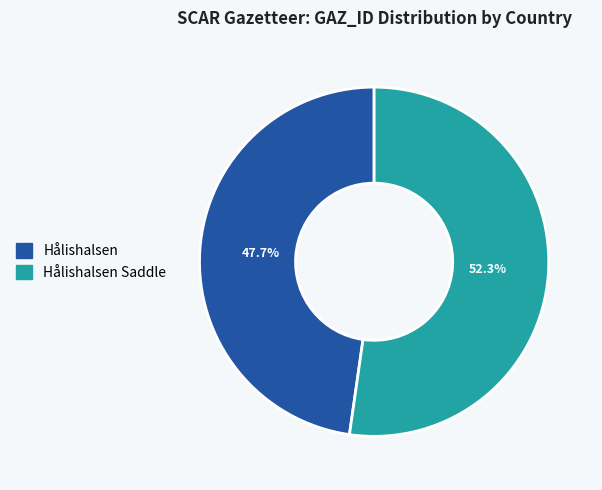

Is there a majority slice in this chart?

Yes